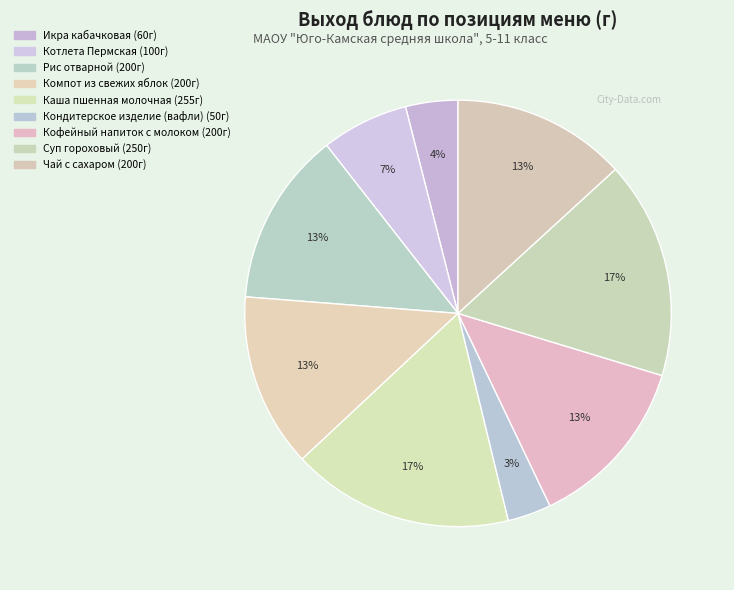

How many segments does this pie chart have?

9